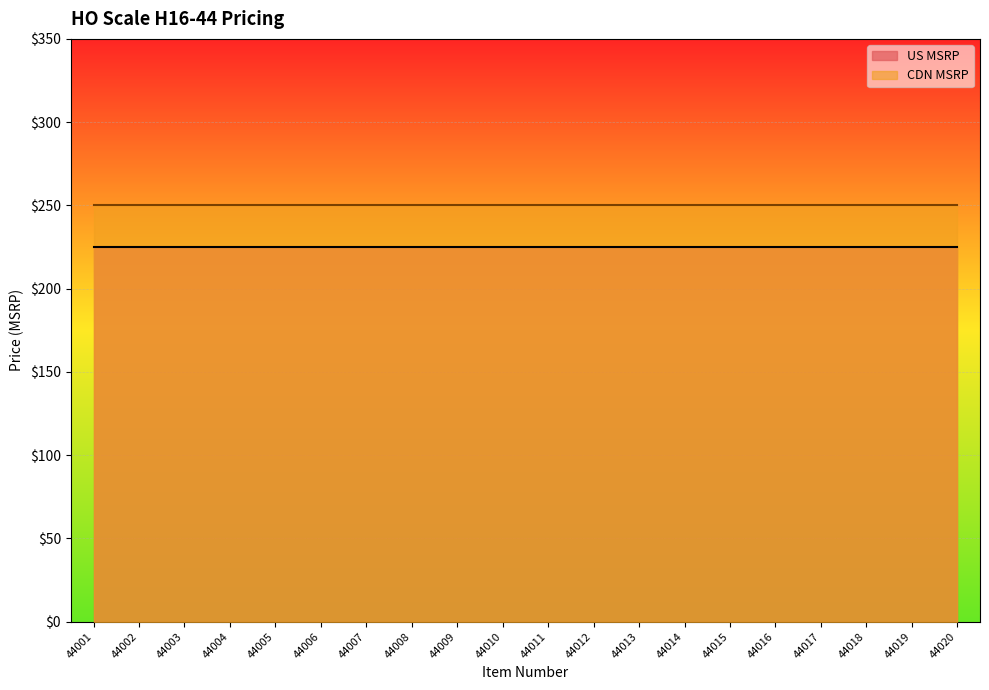

True or false: CDN MSRP and US MSRP intersect in this chart.

False